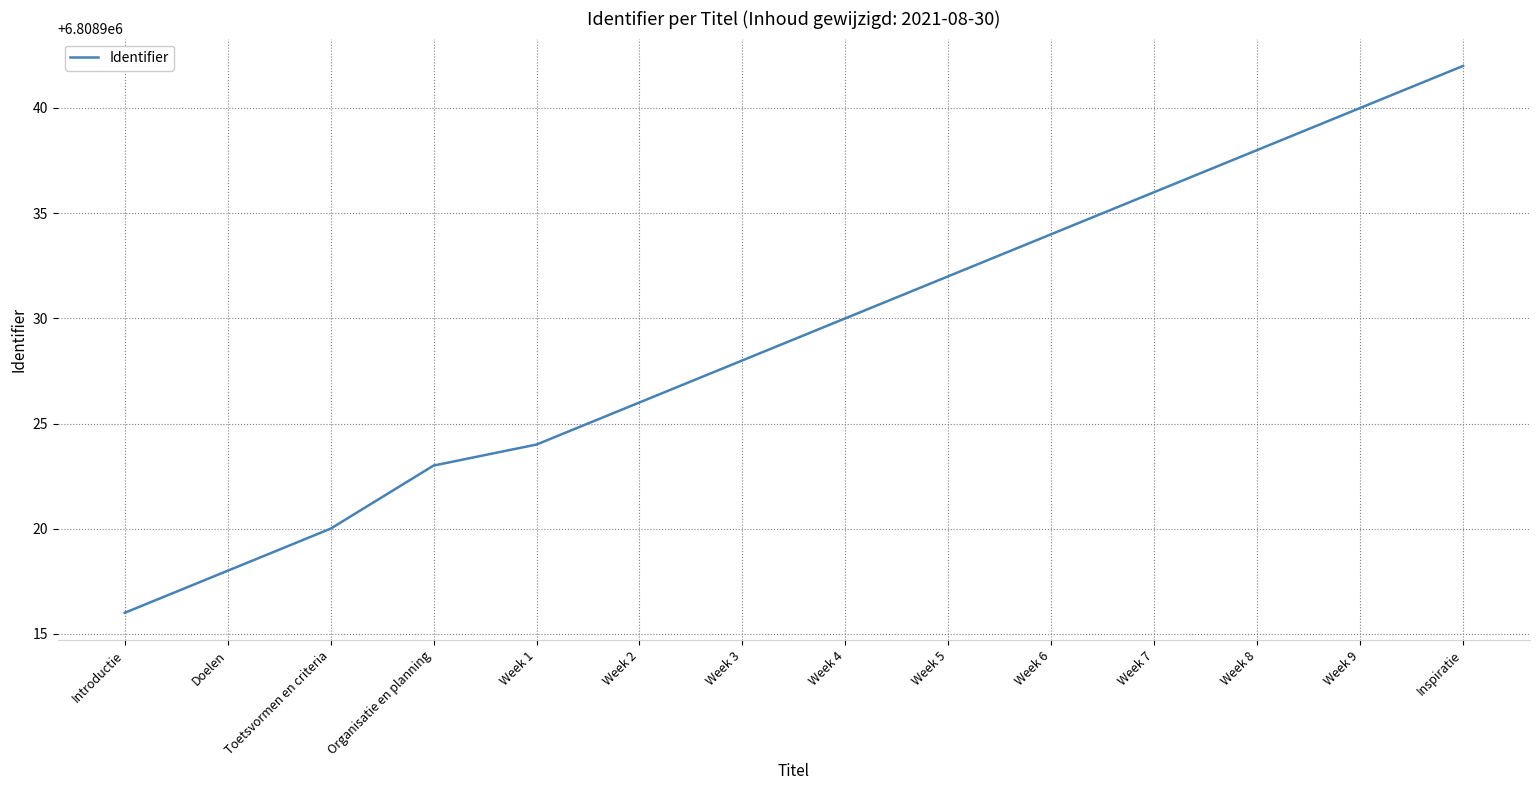

What position from the right is Doelen?

13